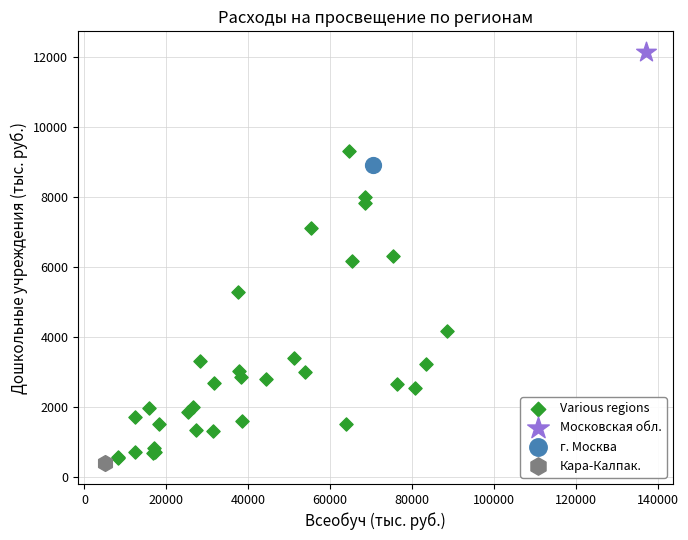

What are all the series names shown in the legend?

Various regions, Московская обл., г. Москва, Кара-Калпак.